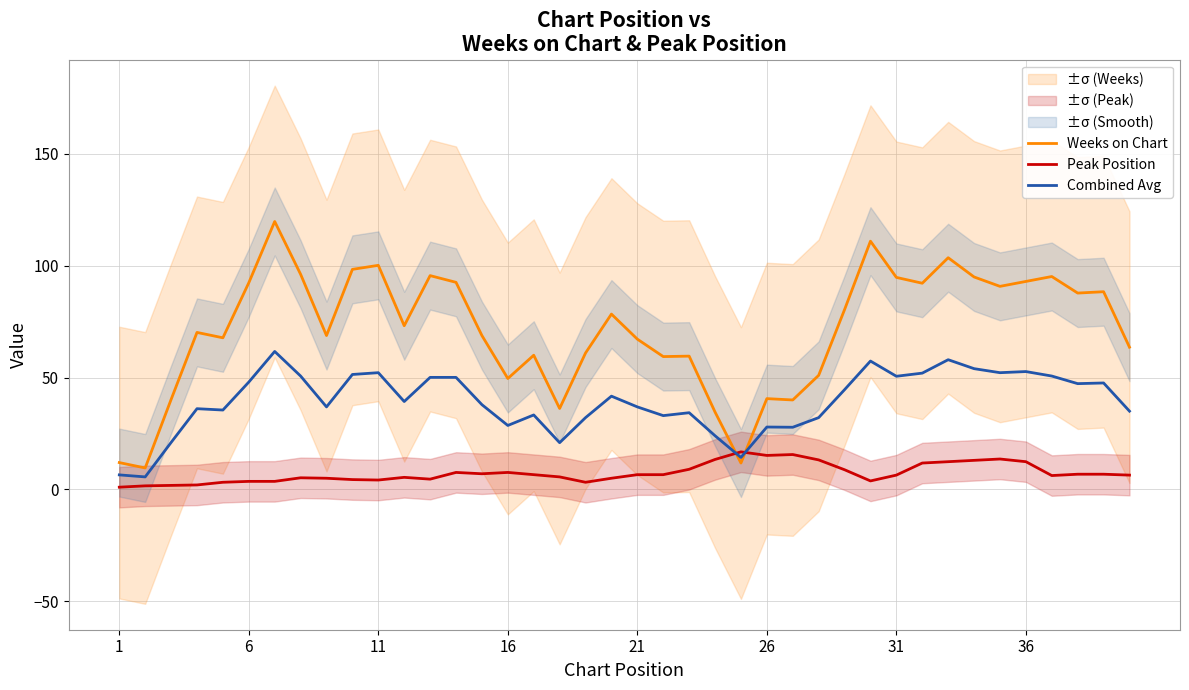

The value of Combined Avg at 31 is 67.7. True or false?

False